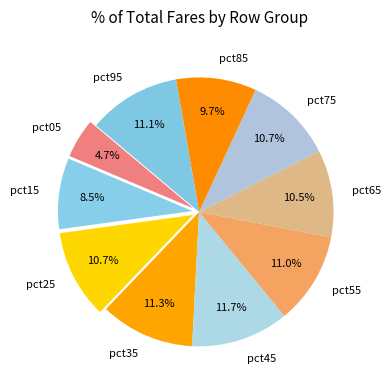

True or false: pct45 accounts for 12% of the total.

True